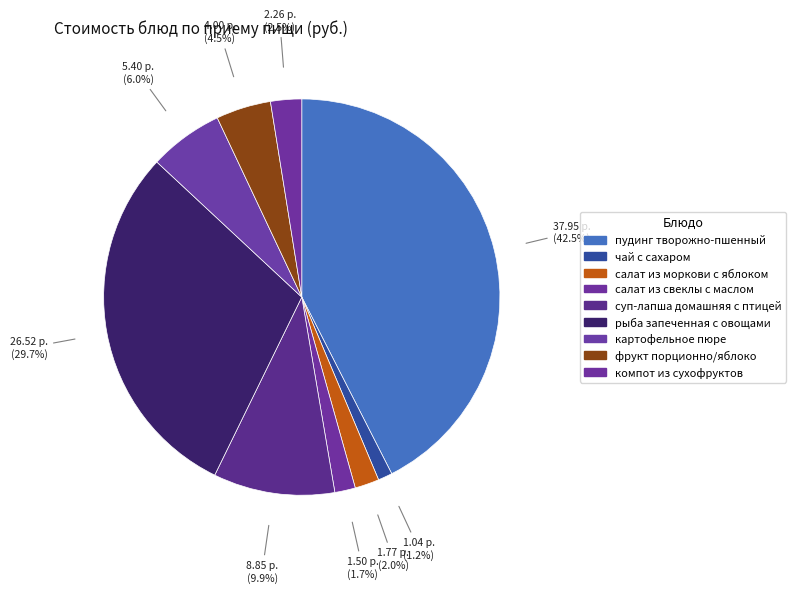

How many slices are in this pie chart?

9